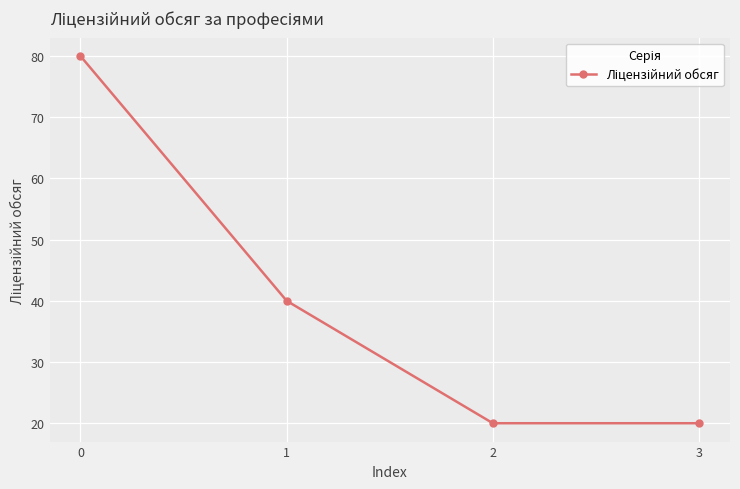

Does the chart have visible grid lines?

Yes